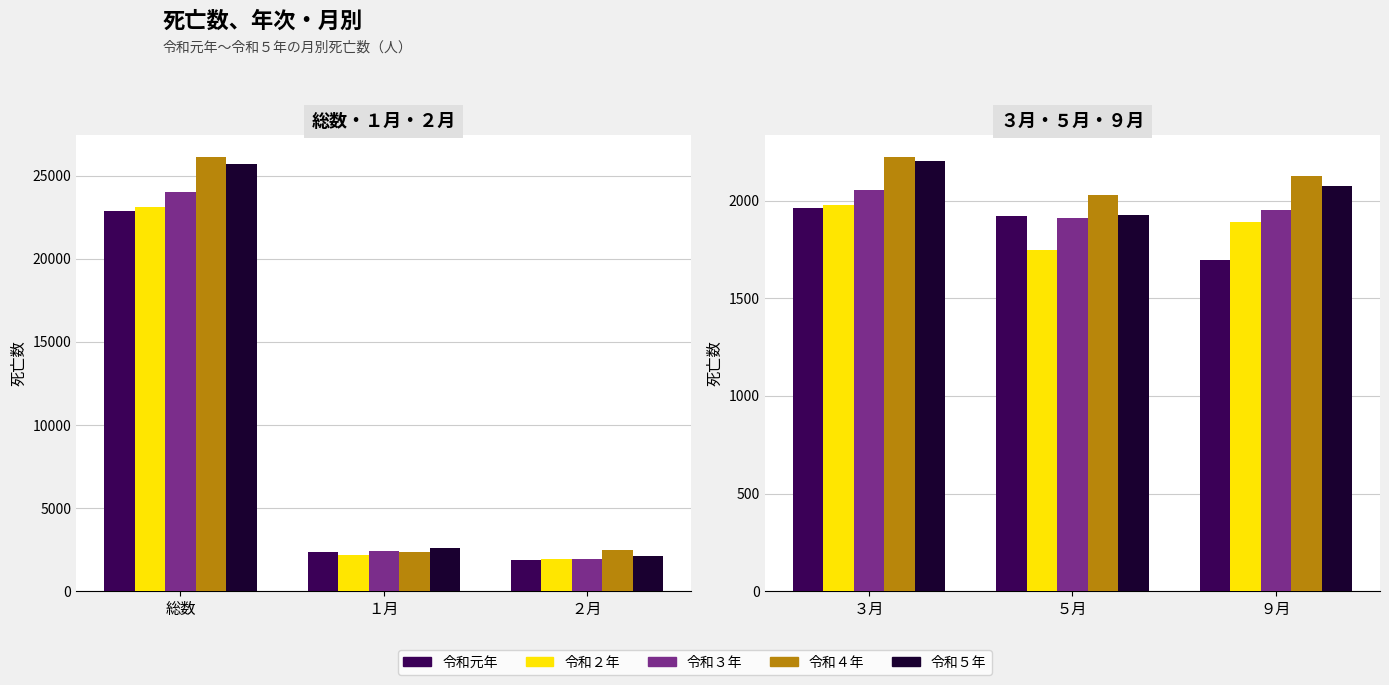

Is it true that 令和元年 equals 2919 at ３月?

False